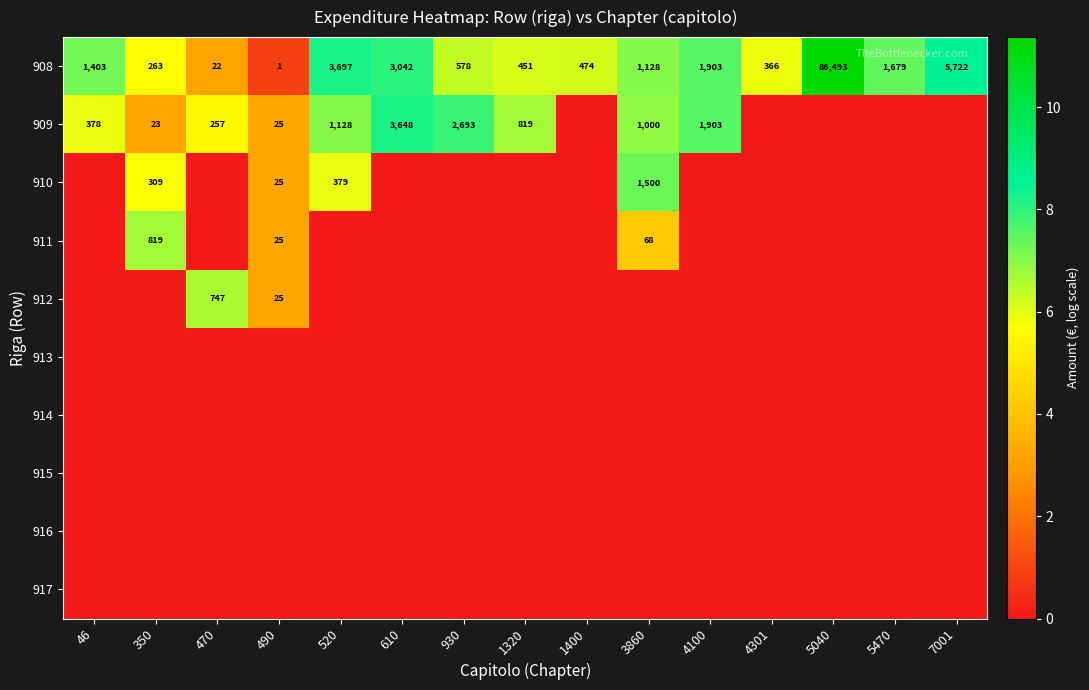

Rank the categories by 908 value from highest to lowest.

5040, 7001, 520, 610, 4100, 5470, 46, 3860, 930, 1400, 1320, 4301, 350, 470, 490